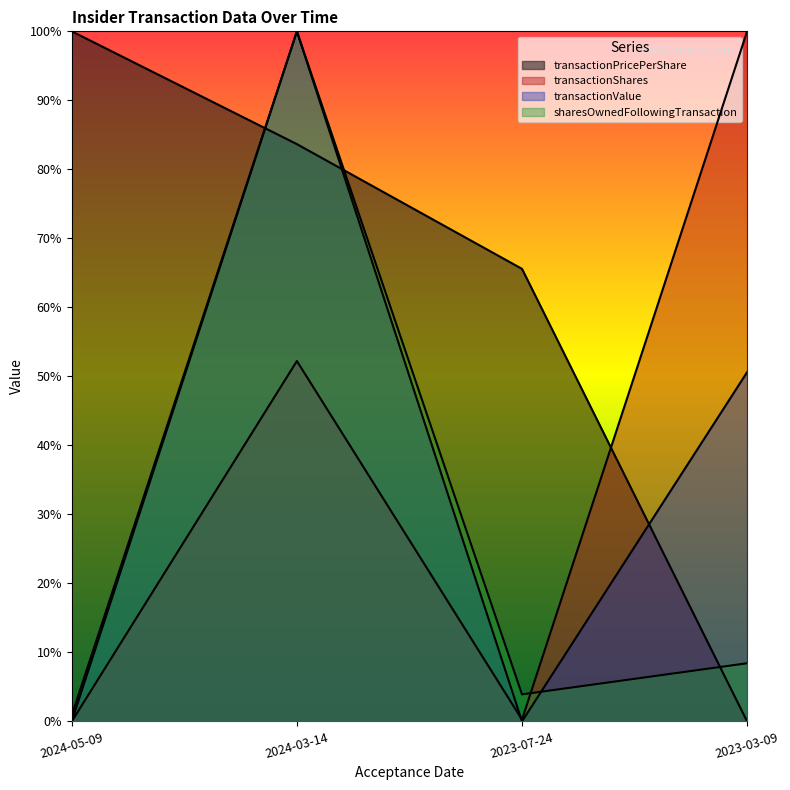

How many data points does each series have?

4